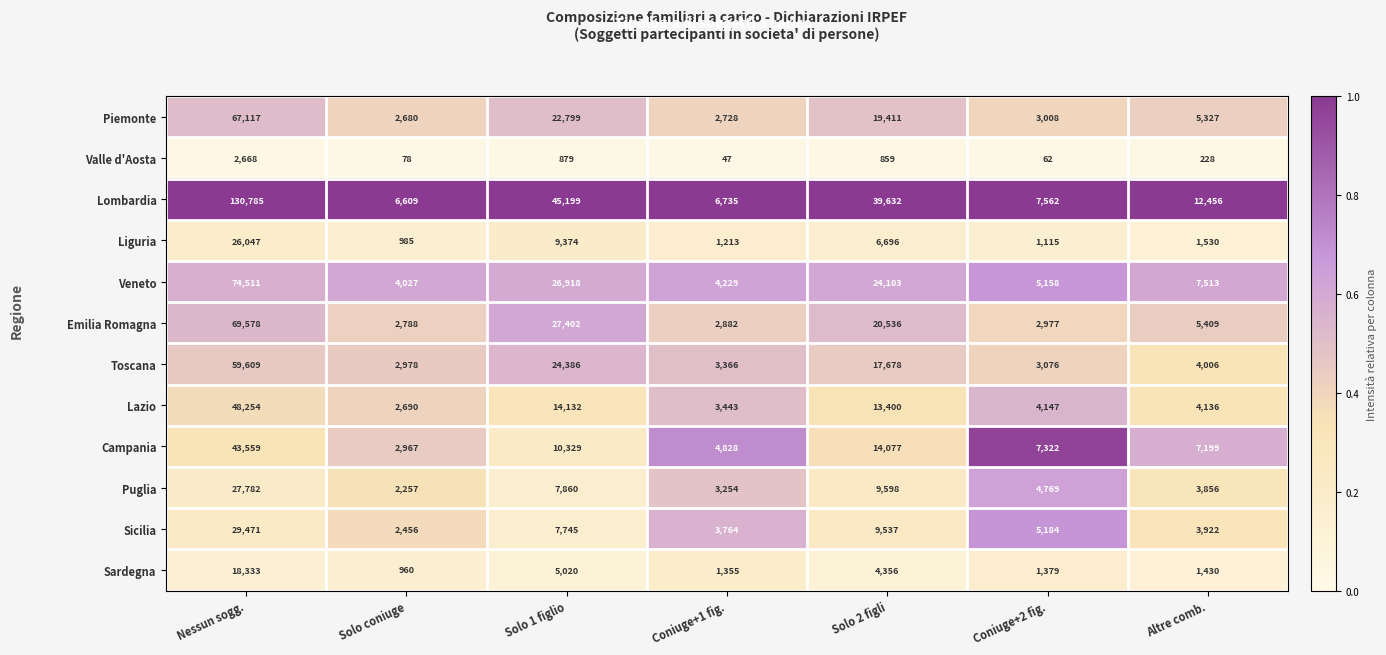

What is the difference between the Liguria values at Solo 1 figlio and Solo 2 figli?

2678